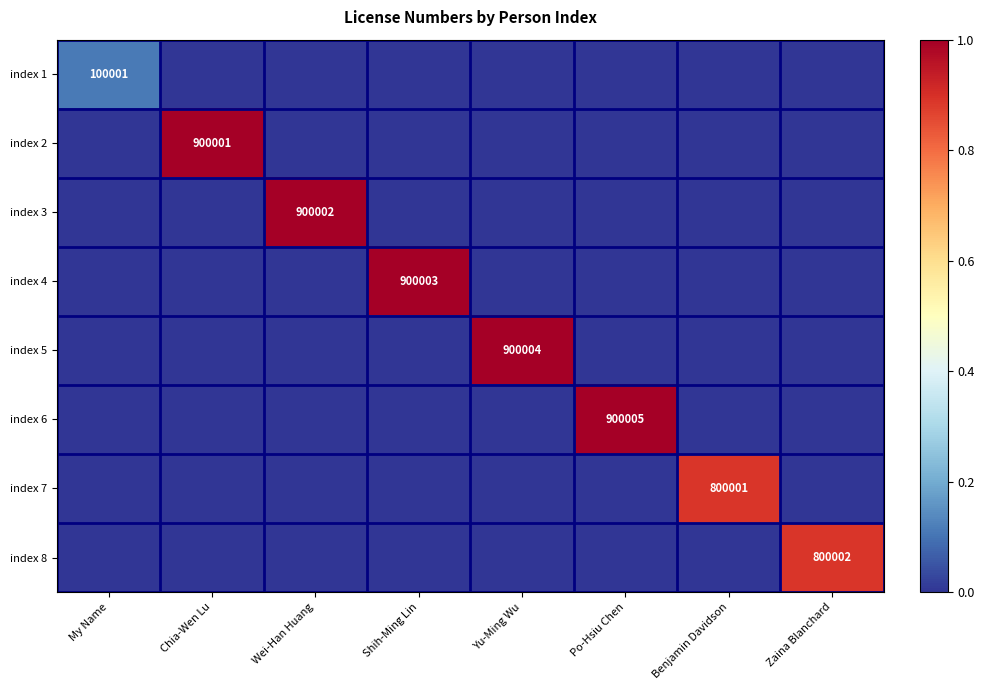

Is it true that index 7 equals 390218 at Benjamin Davidson?

False